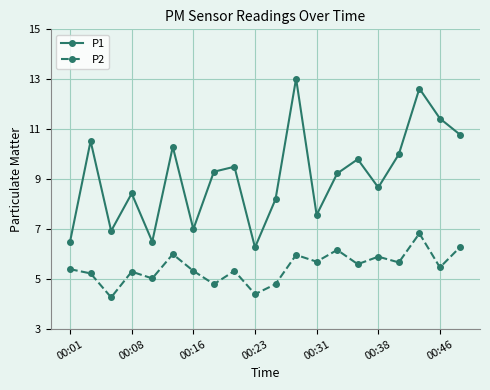

What are all the series names shown in the legend?

P1, P2